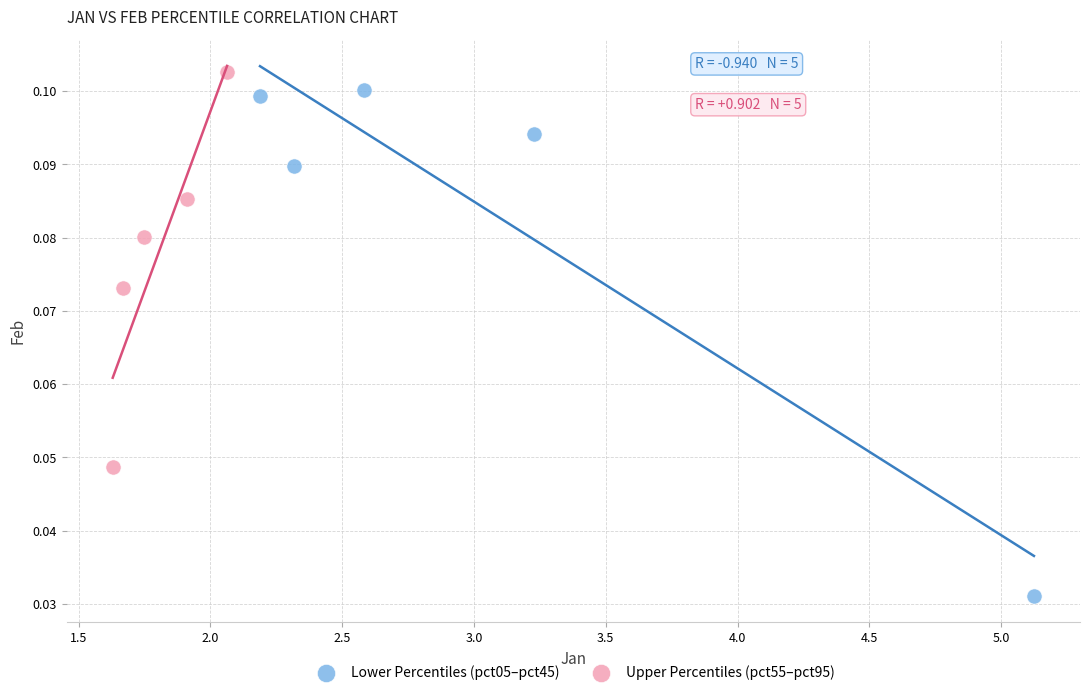

Which series has the widest spread of Y values?

Lower Percentiles (pct05–pct45)